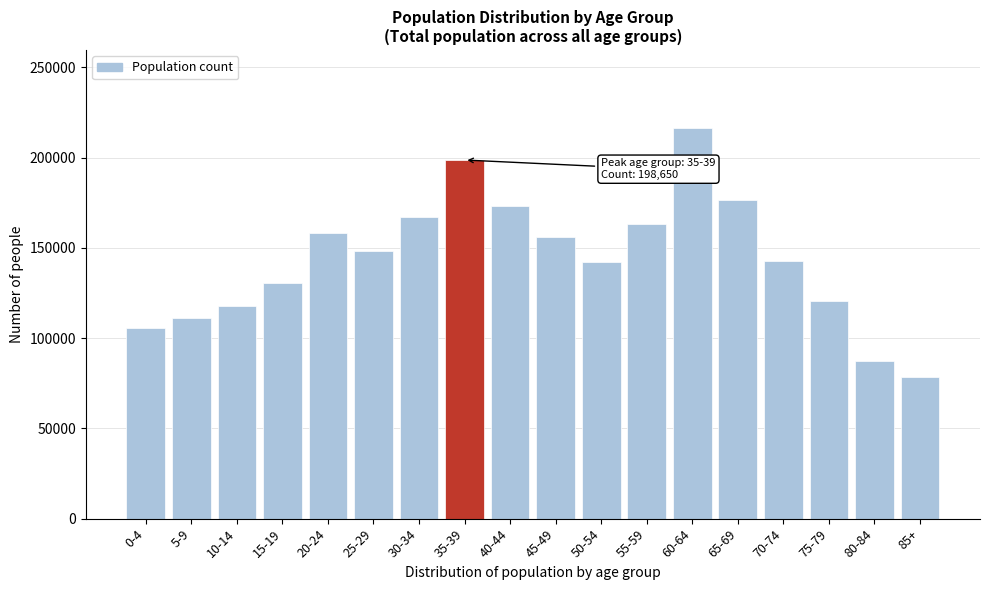

What is the label of the 12th bar from the left?

55-59